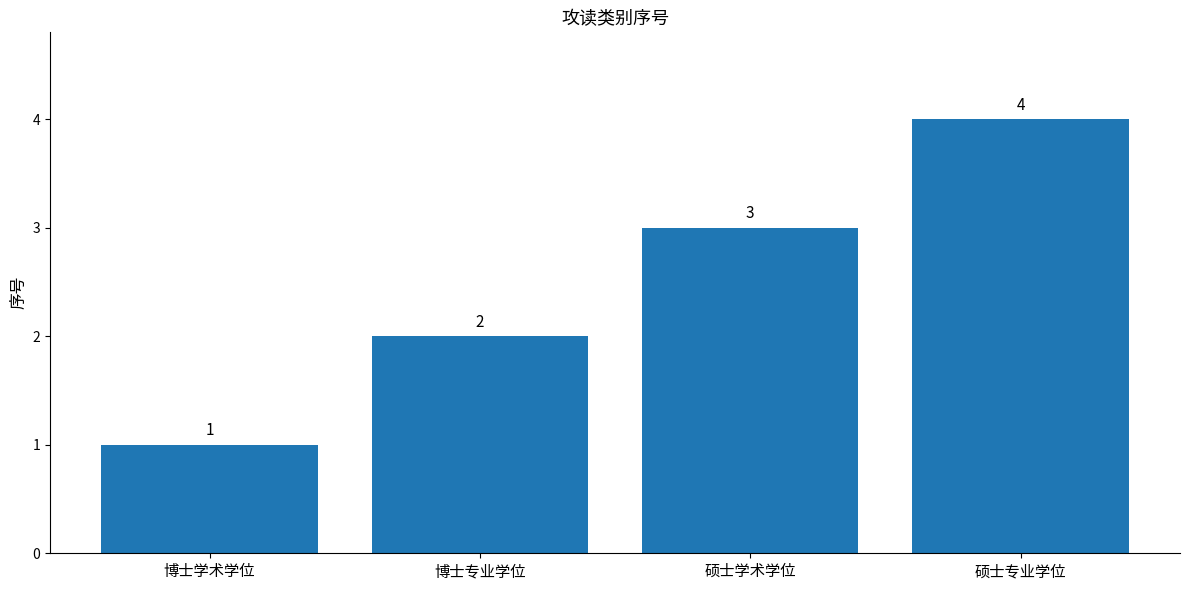

What is the sum of all values?

10